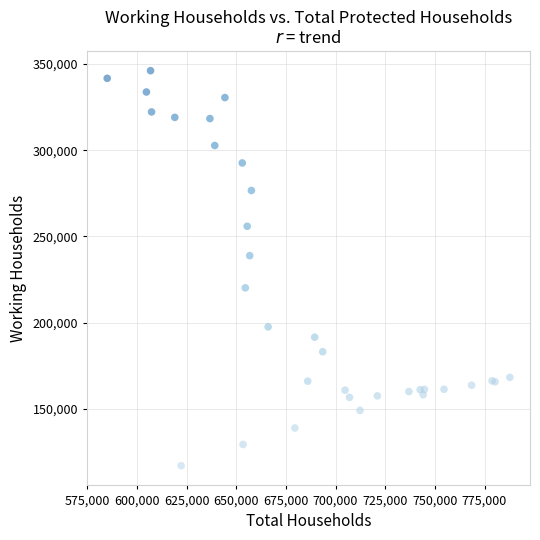

What Y value in the scatter plot is closest to 231541?

238801